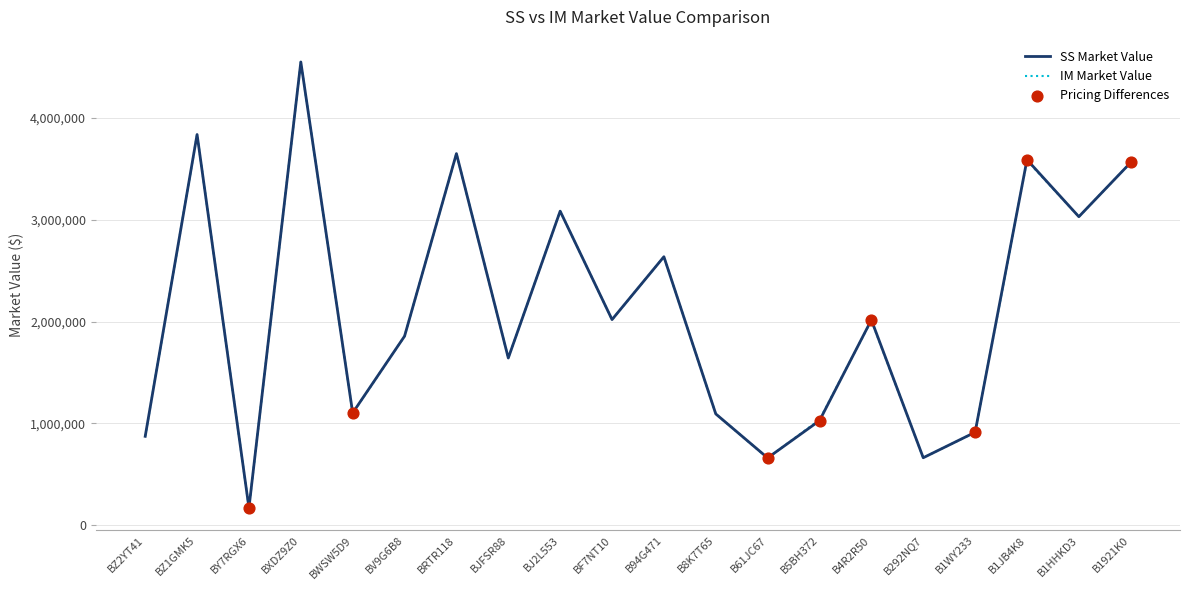

Is the value of SS Market Value at BF7NT10 greater than the value of IM Market Value at BZ1GMK5?

No